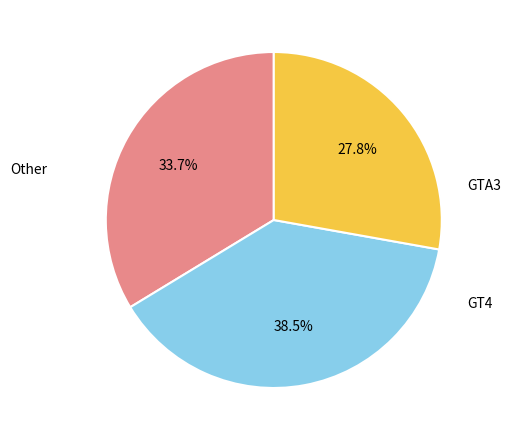

Is there any slice that represents more than half of the pie?

No